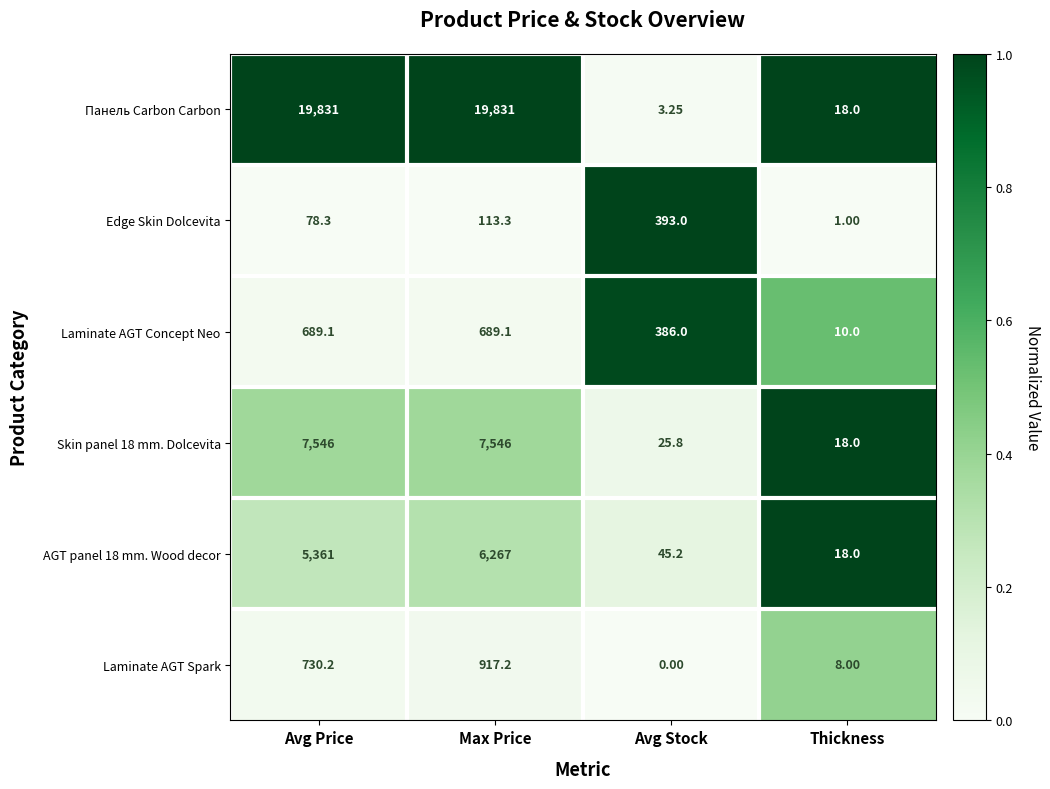

Count the number of categories in the chart.

4